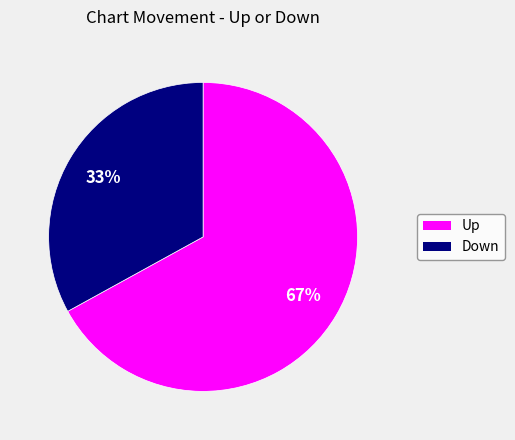

To the nearest percent, what is the average slice percentage?

50%